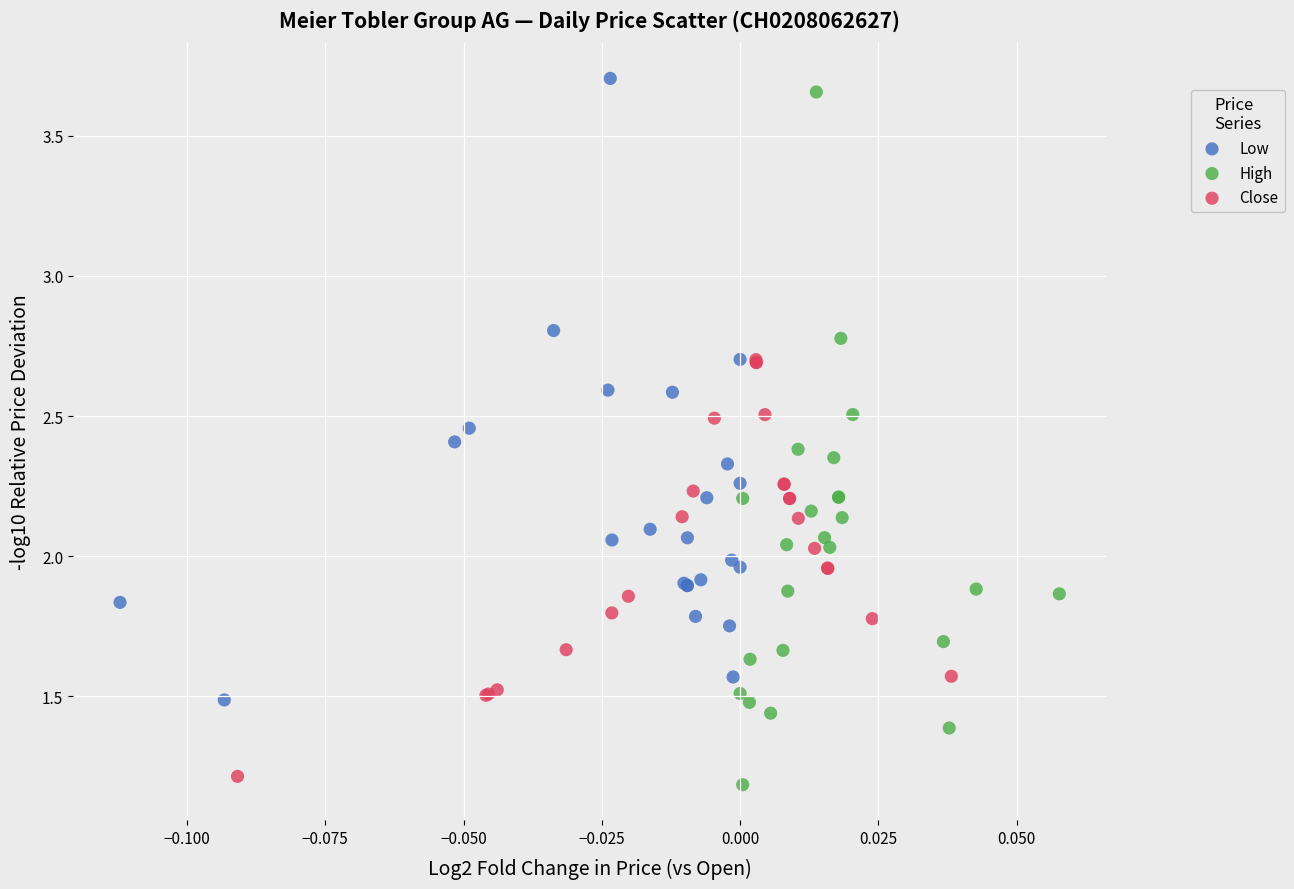

Which series contains the highest Y value?

Low